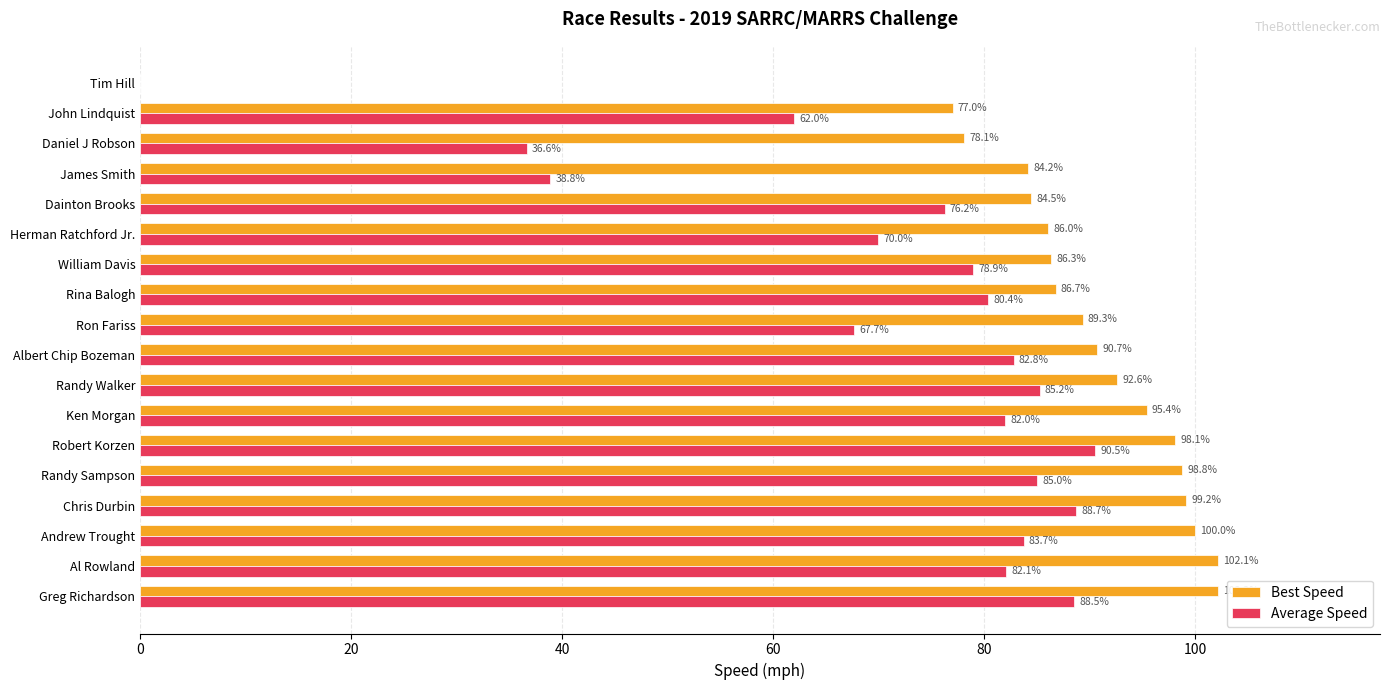

The value of Best Speed at Andrew Trought is 144.7. True or false?

False